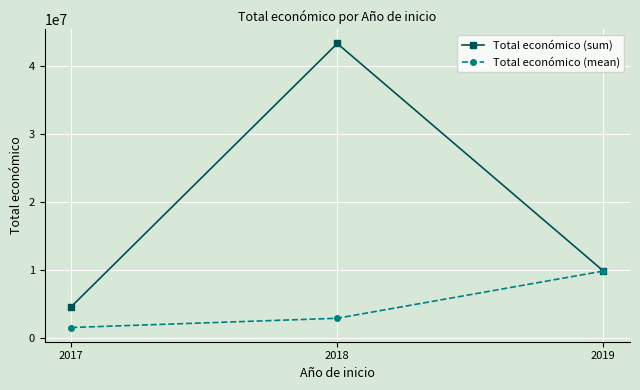

What is the difference between the Total económico (sum) values at 2018 and 2019?

33502025.0